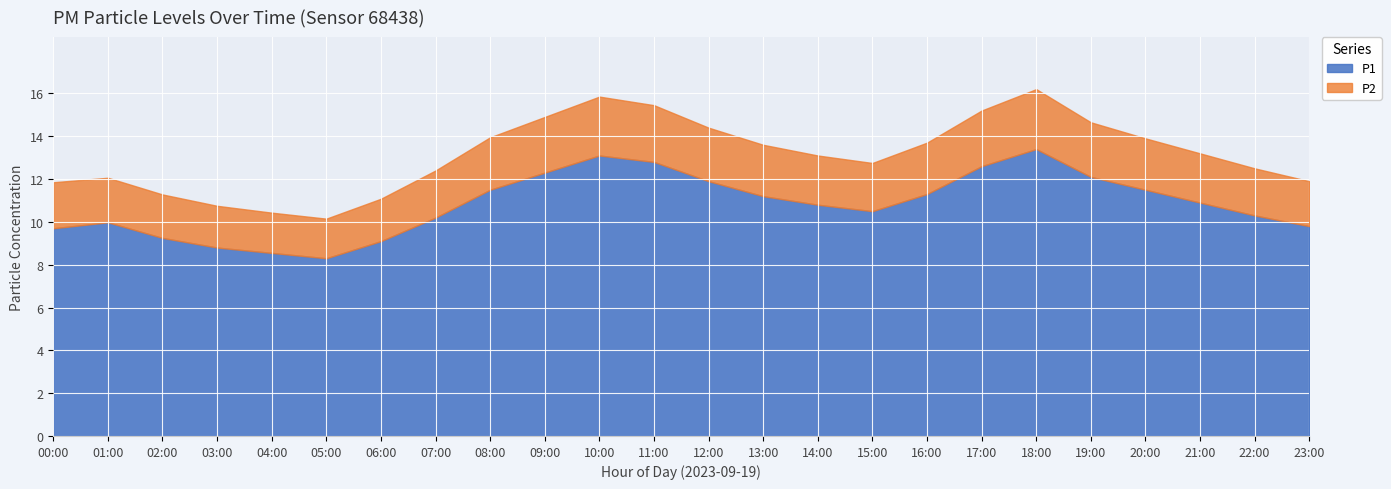

True or false: P2 and P1 cross at least once.

False